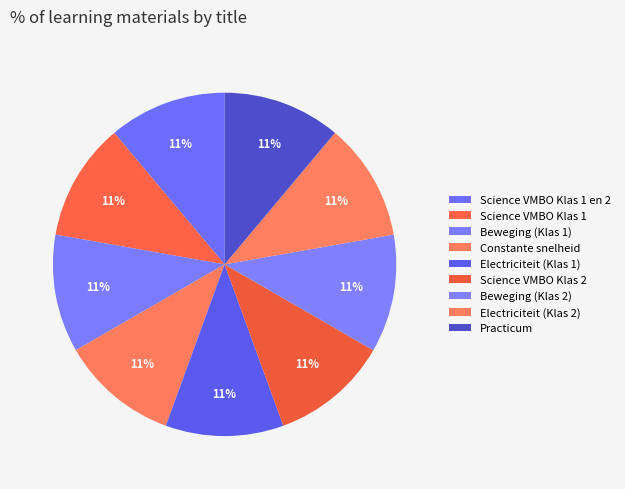

To the nearest percent, what is the combined percentage of Science VMBO Klas 2 and Constante snelheid?

22%